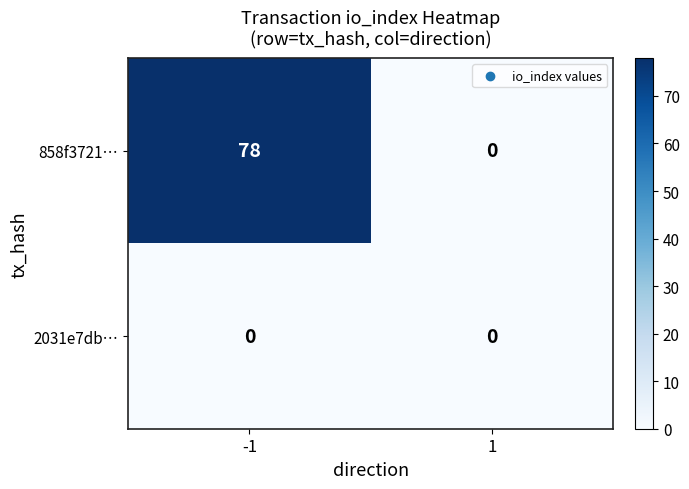

What is the difference between the maximum and minimum values in the 858f3721… series?

78